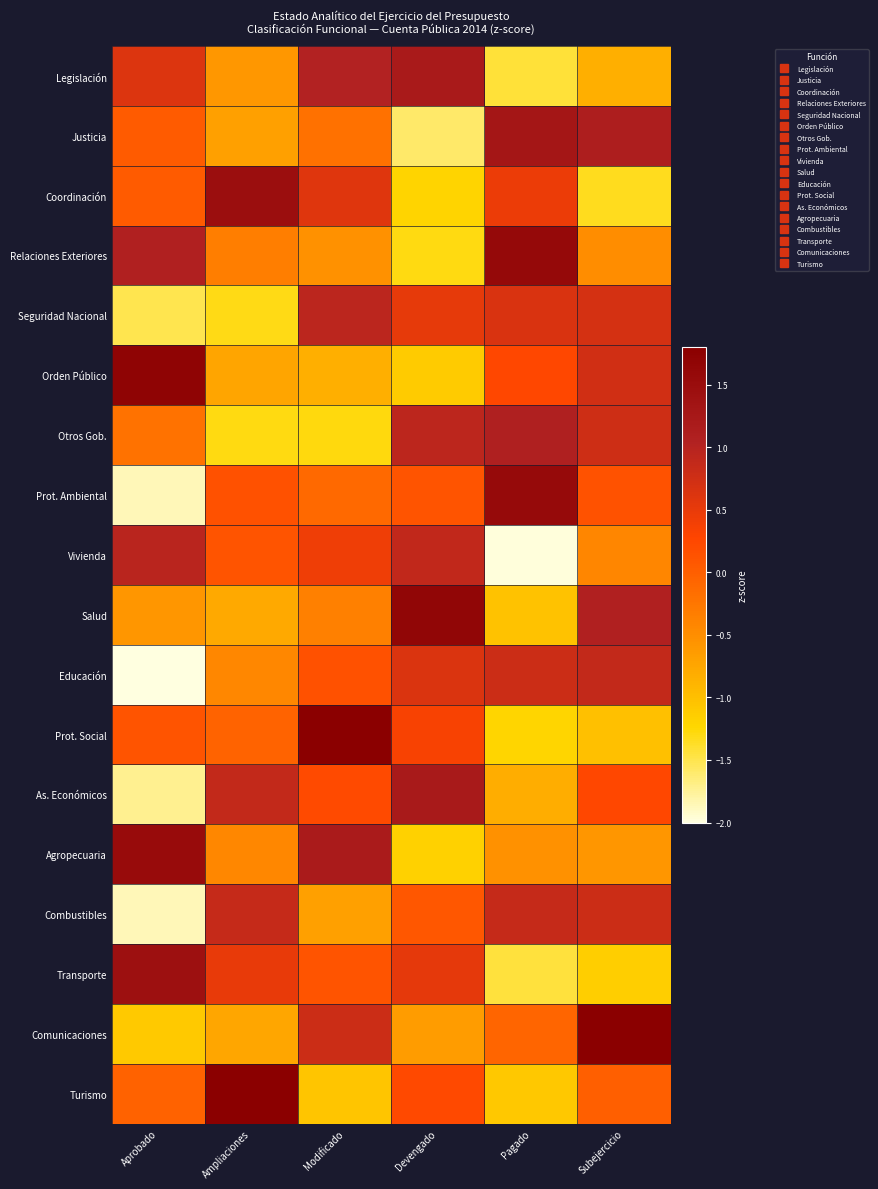

Which category has the highest value across all series?

Ampliaciones